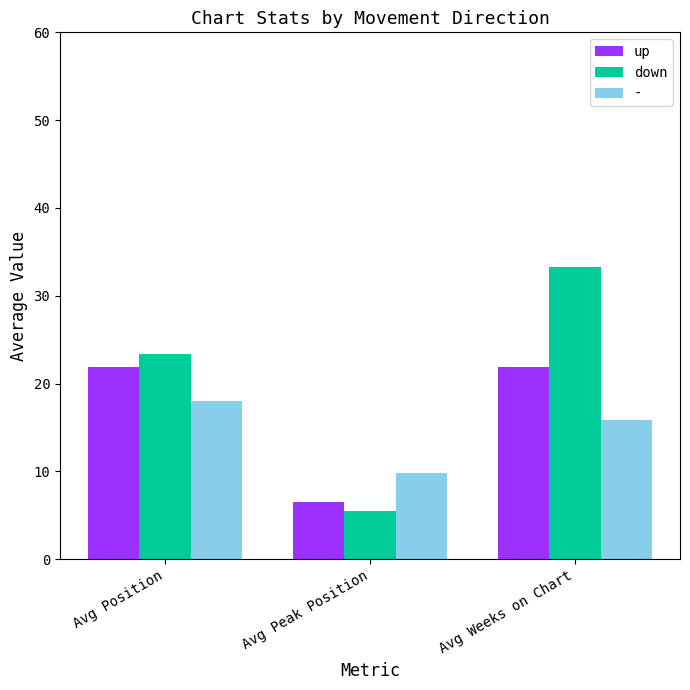

What is the highest value of the down series?

33.3